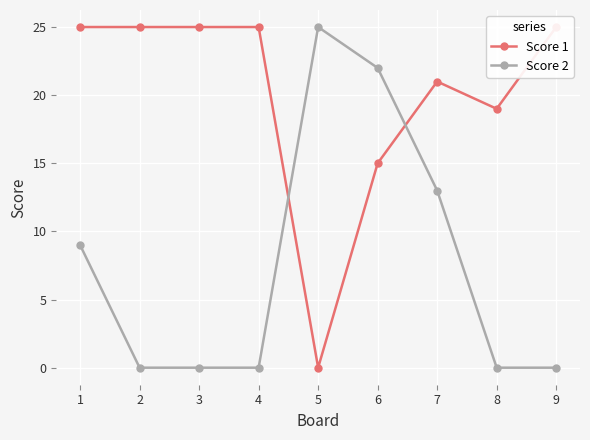

Is this an area chart (filled region under the line)?

No